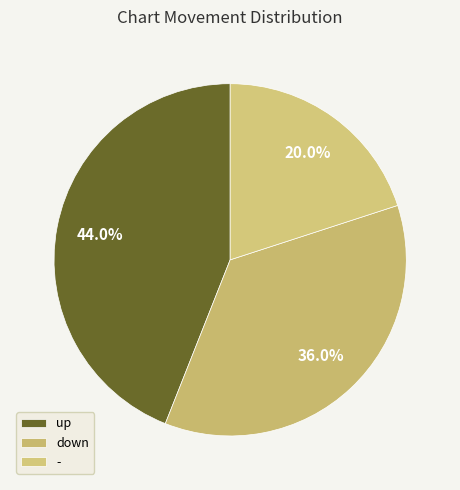

Does down account for over 50% of the chart?

No